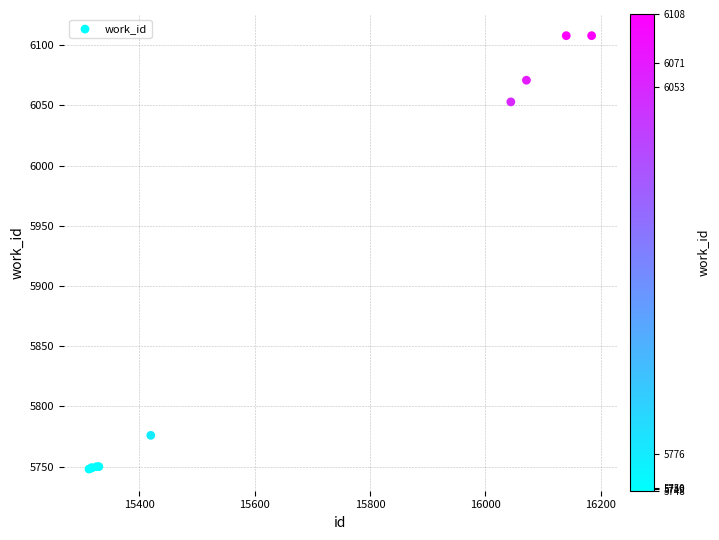

What Y value in the scatter plot is closest to 5928?

6053